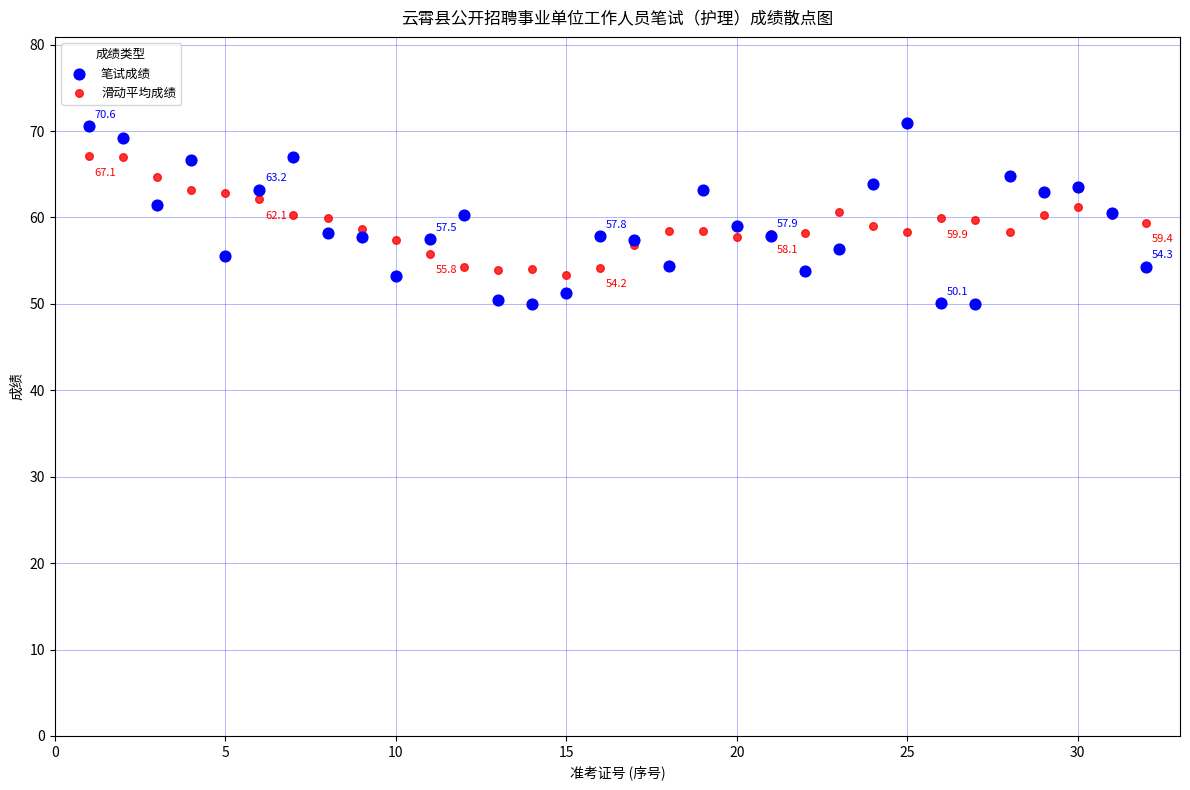

Which series has the largest Y range (max minus min)?

笔试成绩